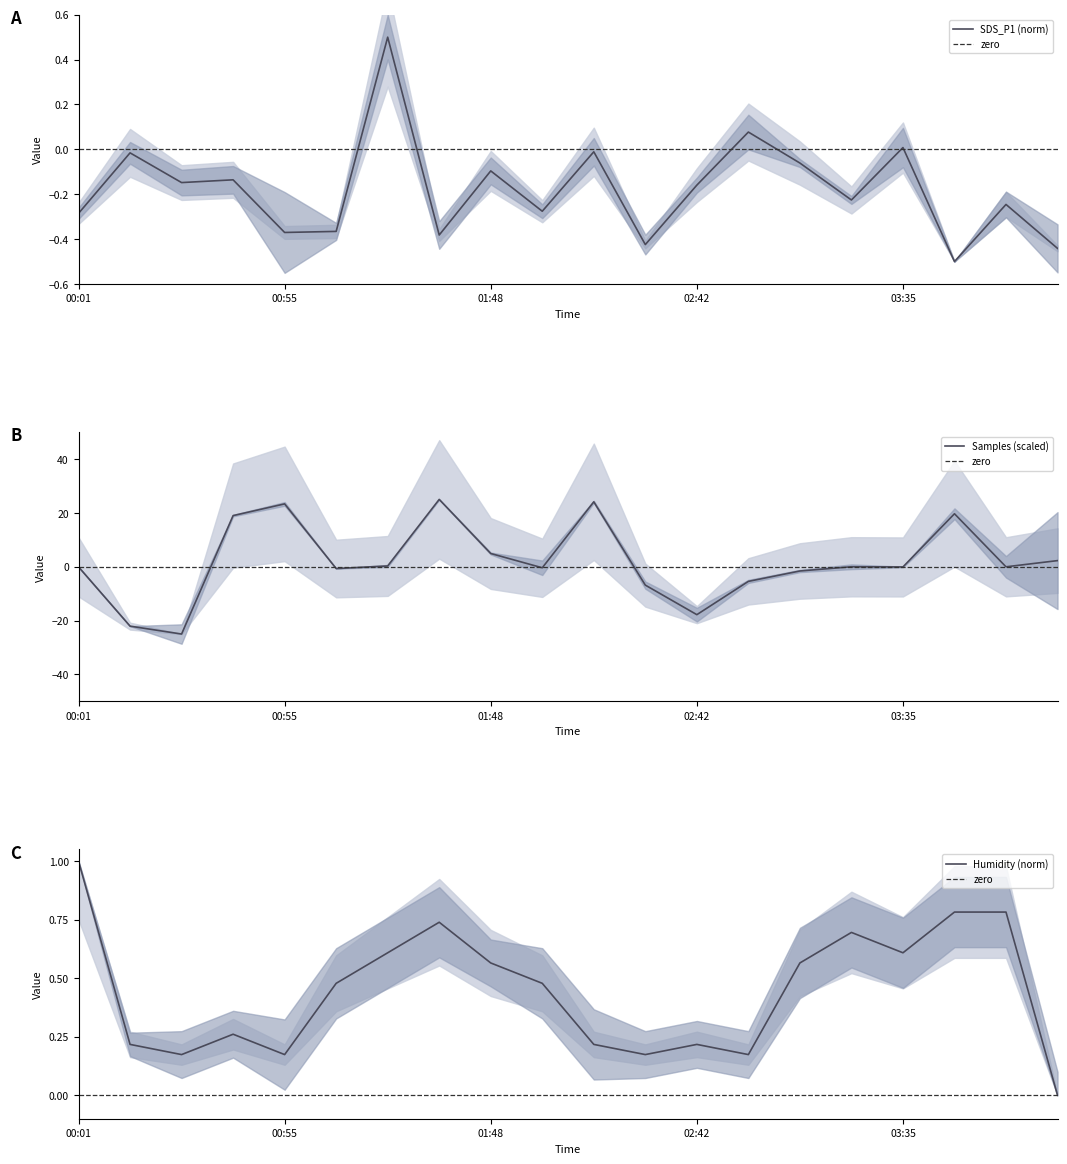

True or false: Humidity and SDS_P1 intersect in this chart.

False